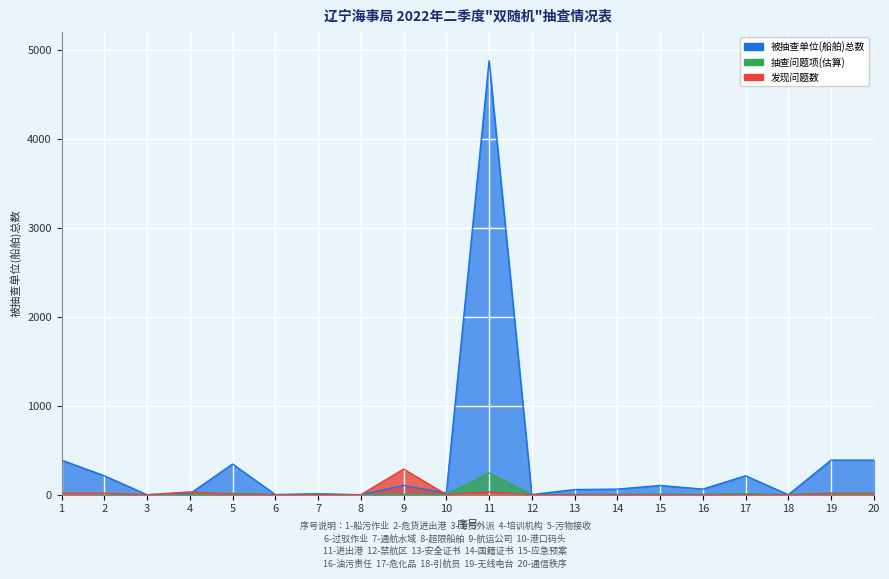

Reading left to right, list all the values displayed in this chart.

1=389	2=213	3=0	4=10	5=345	6=2	7=11	8=0	9=105	10=18	11=4879	12=2	13=58	14=63	15=104	16=63	17=213	18=0	19=389	20=389